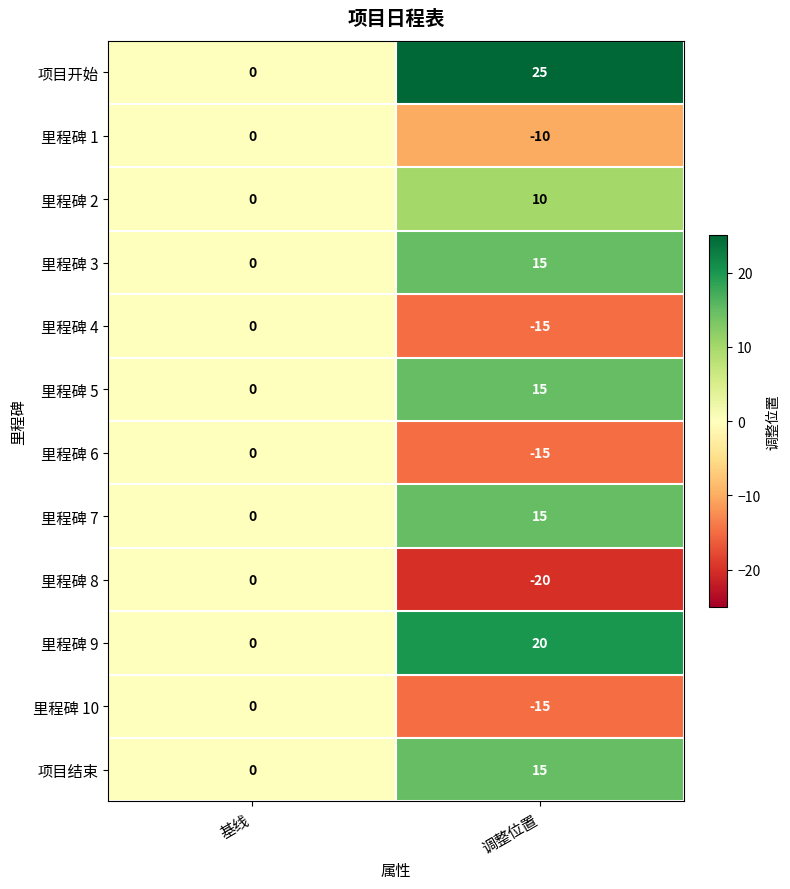

At which category does the chart reach its minimum across all series?

调整位置